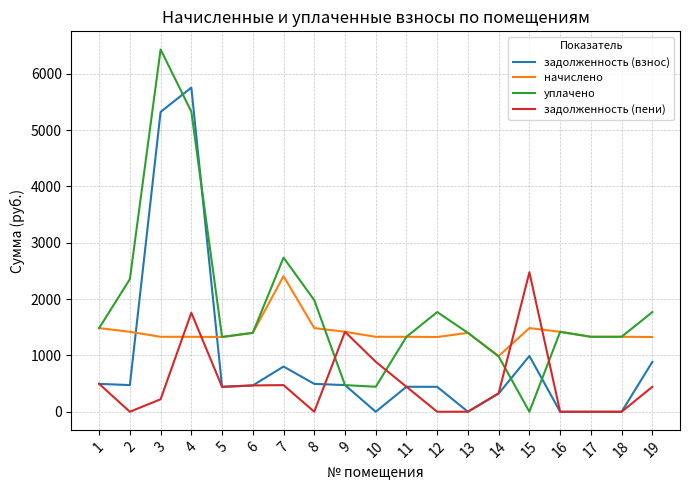

Which category has the highest value across all series?

3